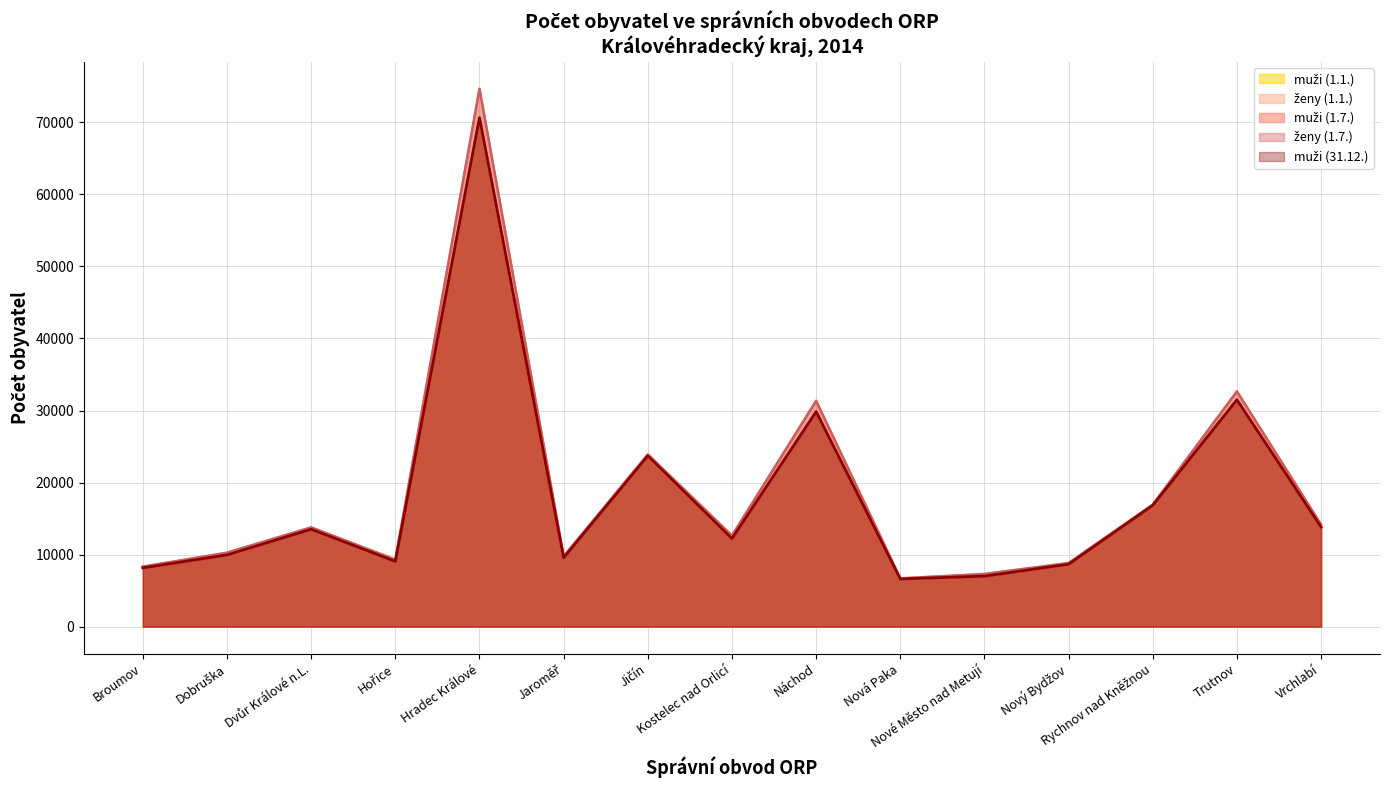

True or false: ženy (1.1.) and muži (1.7.) cross at least once.

False